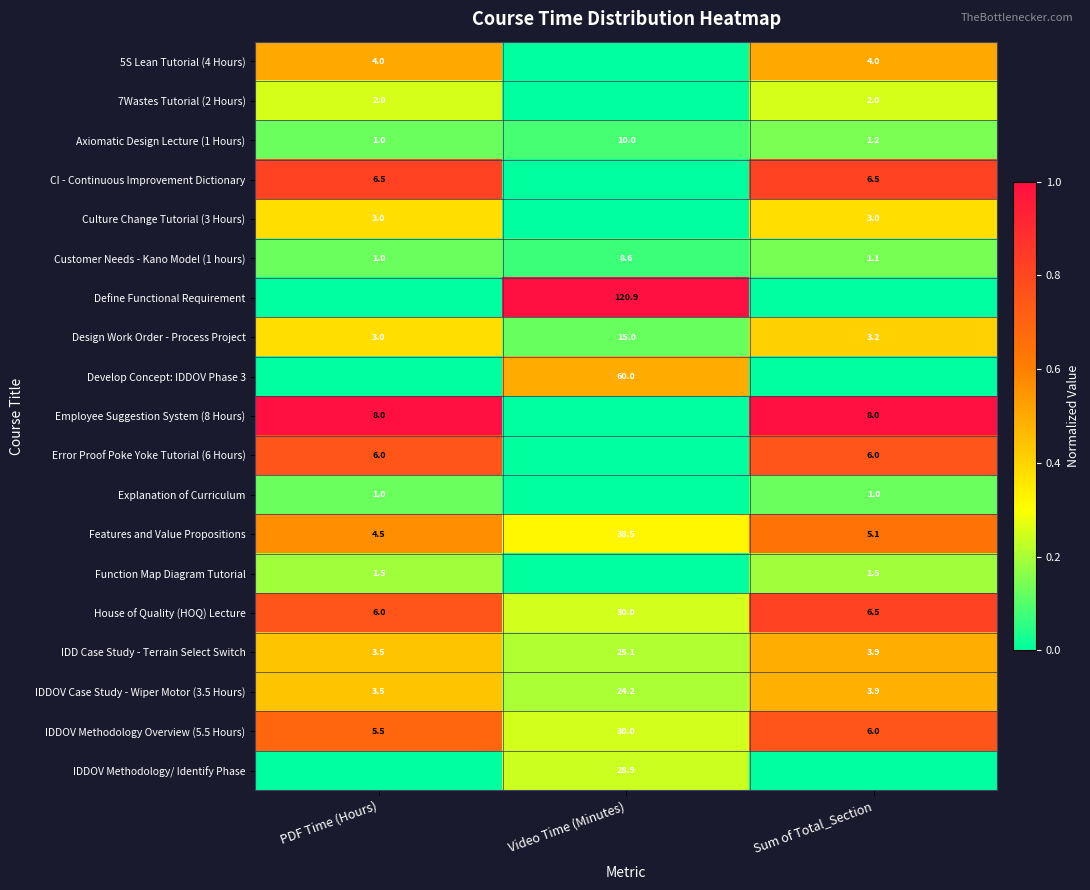

How many distinct data groups are displayed?

19